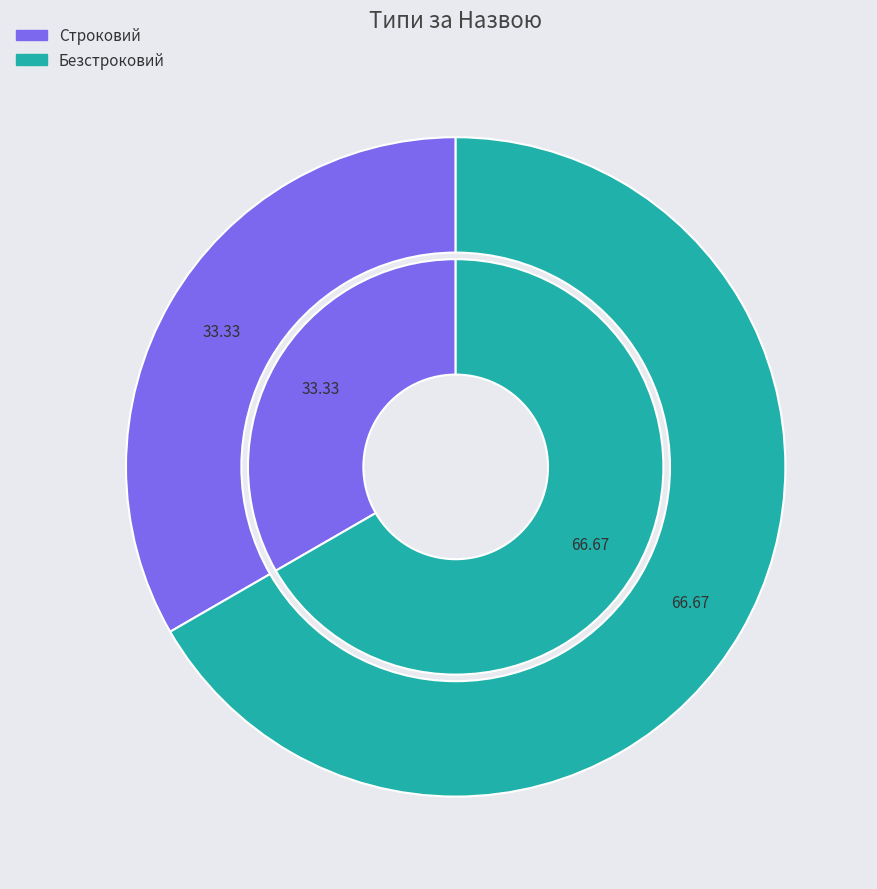

What is the largest slice in the pie chart?

Безстроковий